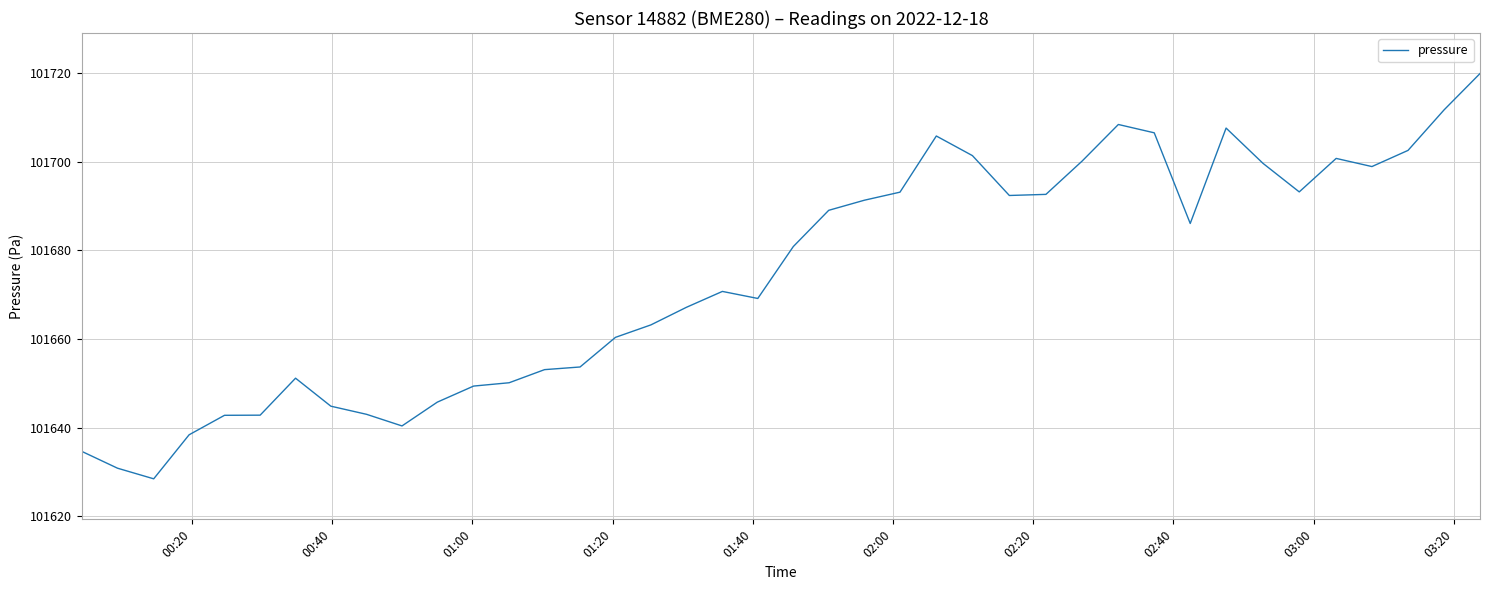

What is the smallest value displayed?

101628.4